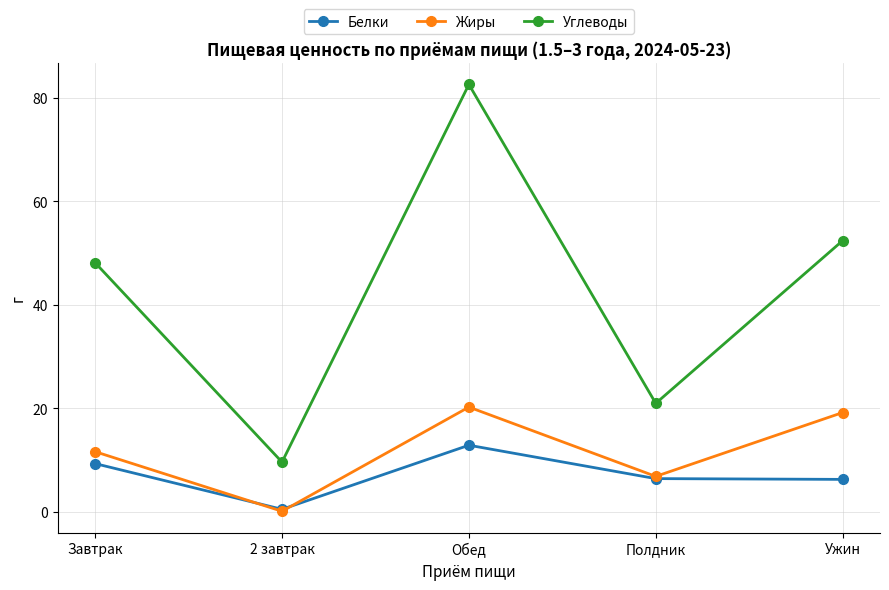

True or false: Белки and Углеводы cross at least once.

False